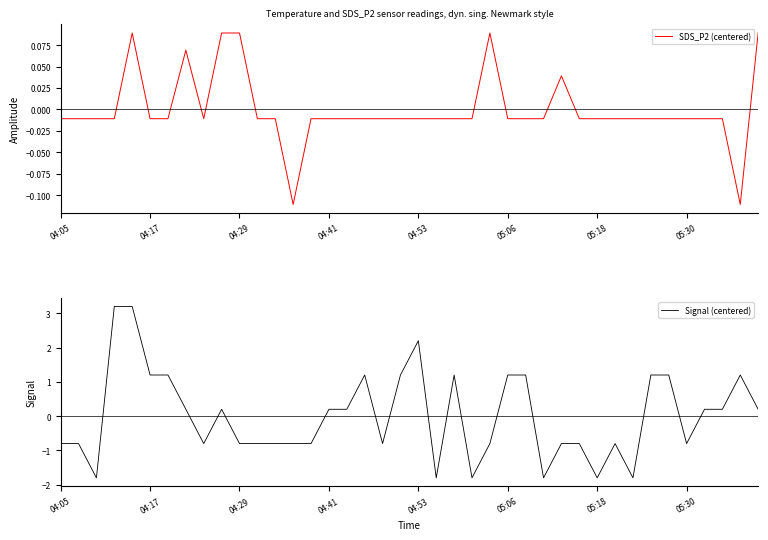

In SDS_P2 (centered), how many points are higher than both neighbors (excluding endpoints)?

4